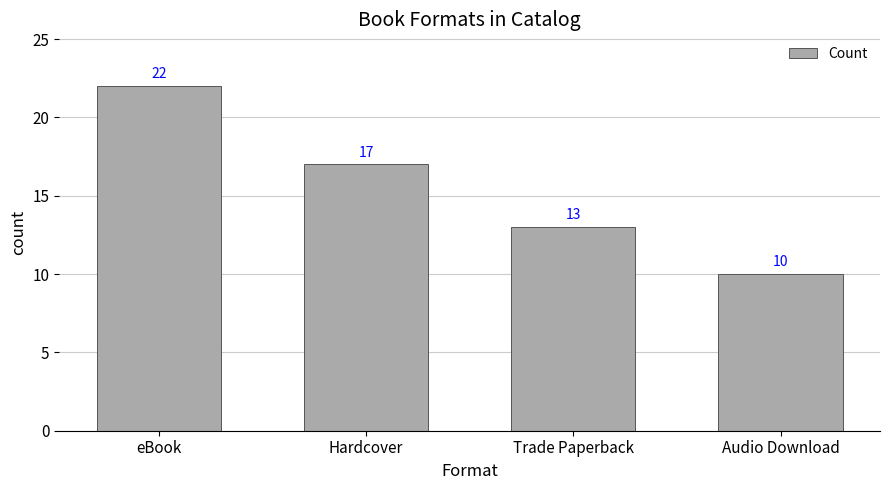

How many bars are there in total?

4